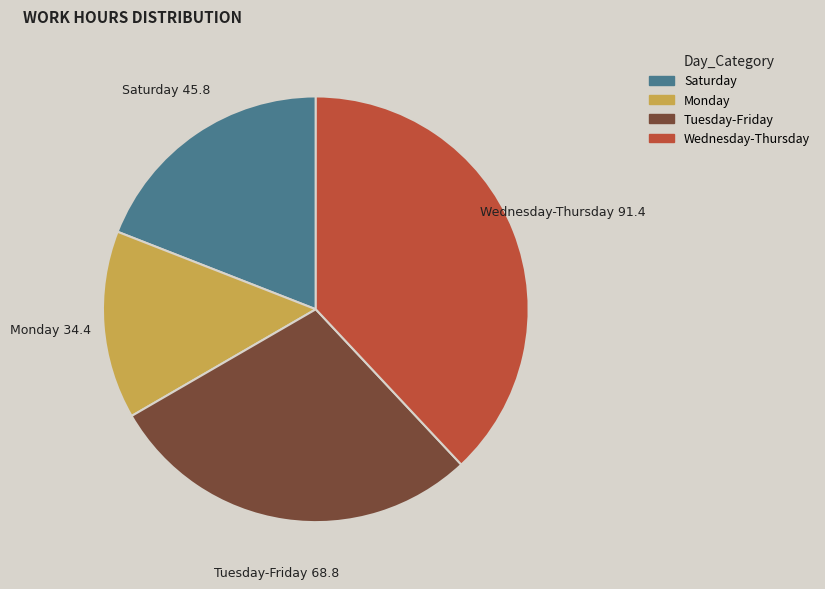

Does any single category account for the majority?

No